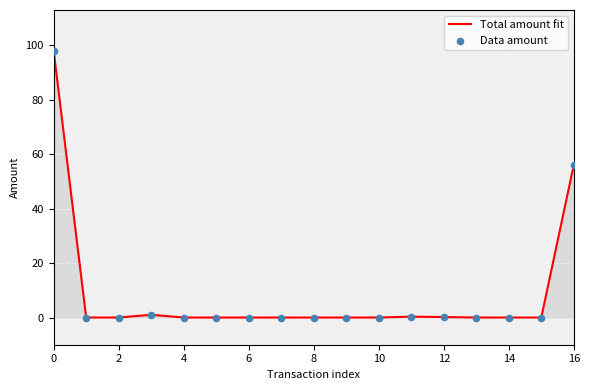

What is the maximum value shown in the chart?

98.0